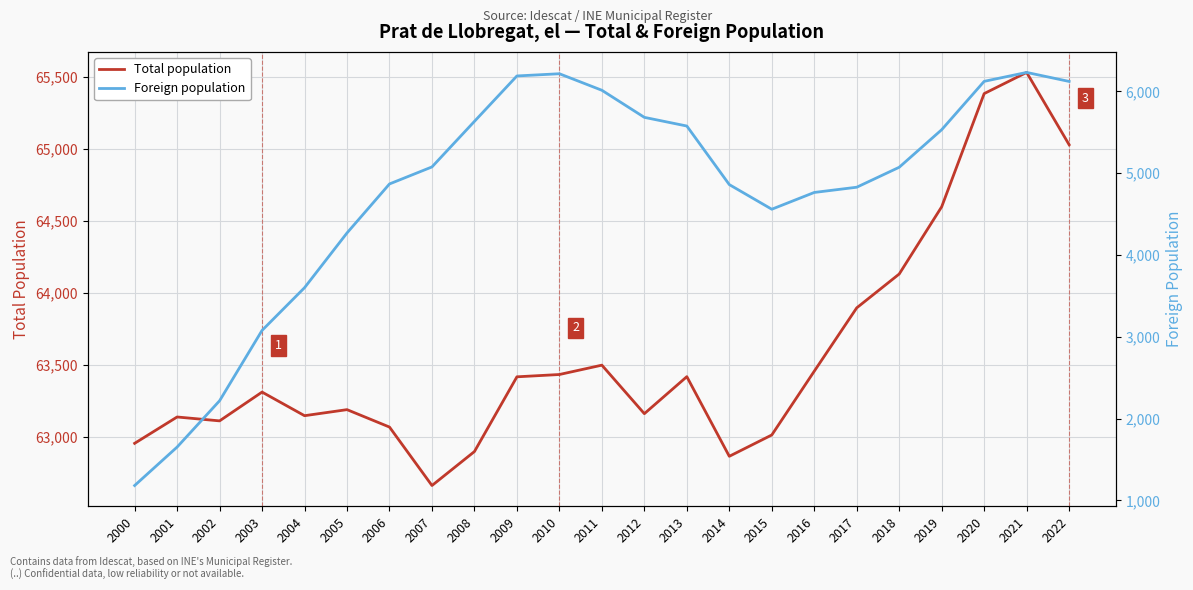

At which category does the chart reach its minimum across all series?

2000